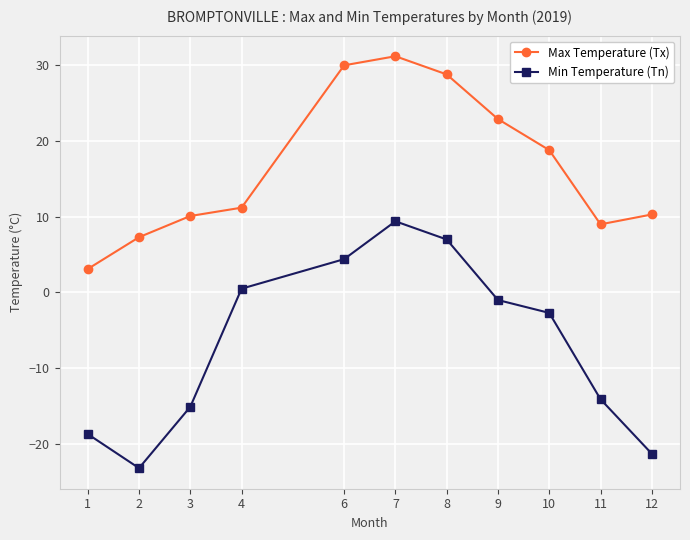

True or false: Min Temperature (Tn) has more than 0 points higher than both neighbors.

True